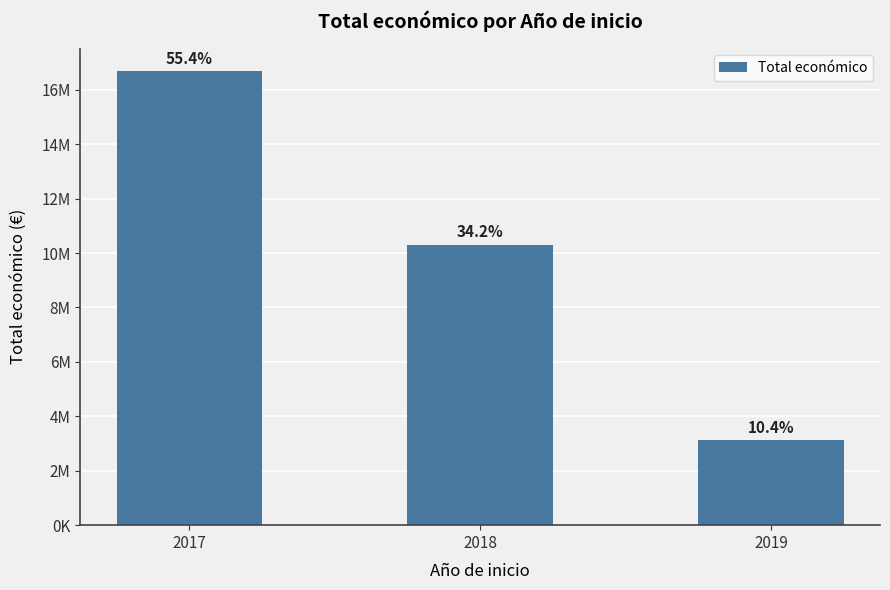

Reading left to right, list all the values displayed in this chart.

2017=16680506	2018=10311688	2019=3142086